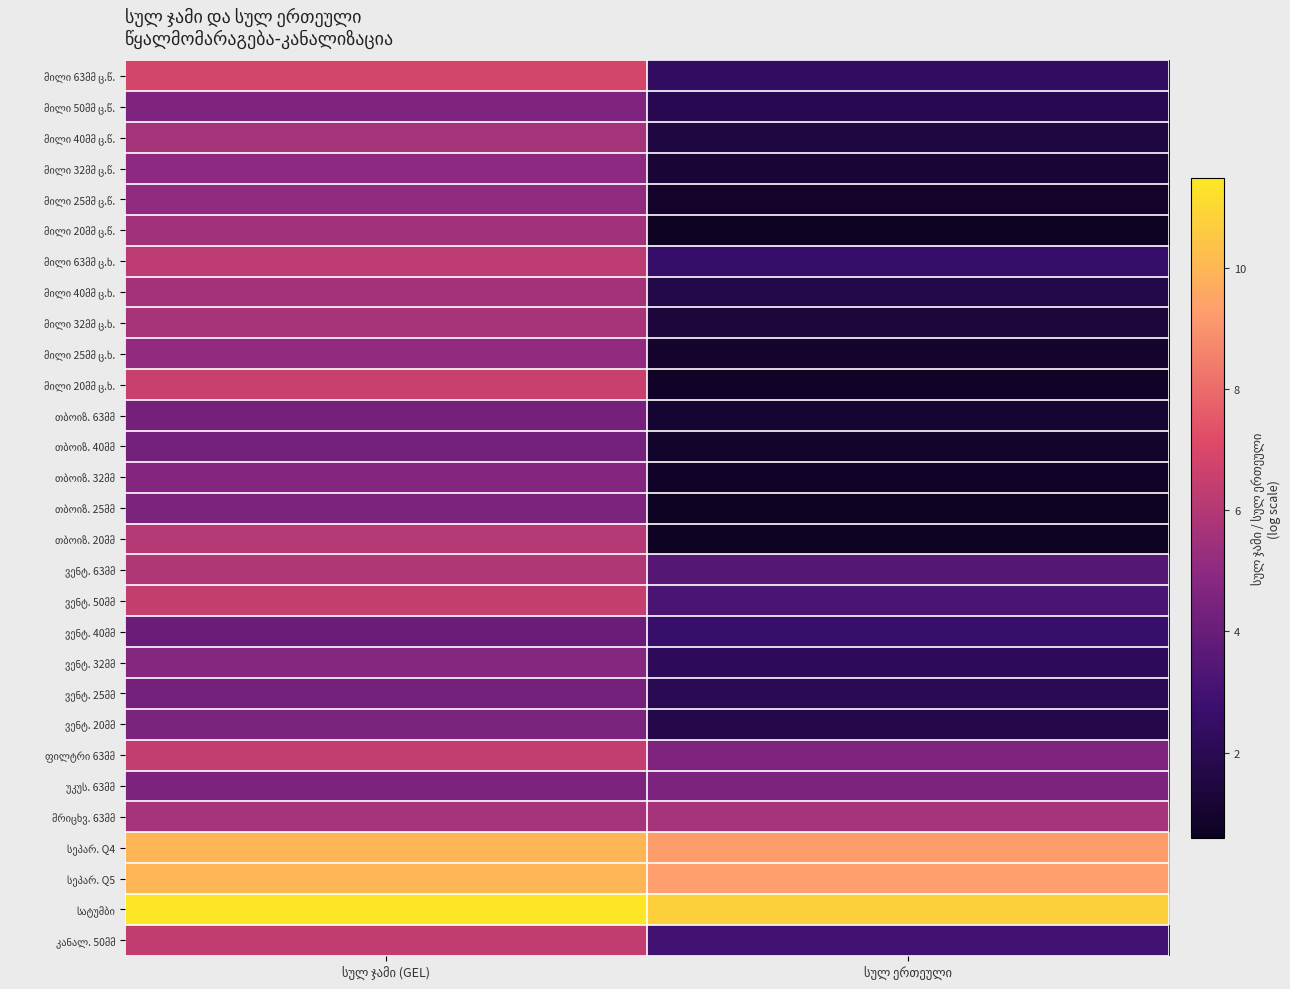

What is the smallest value displayed?

0.6